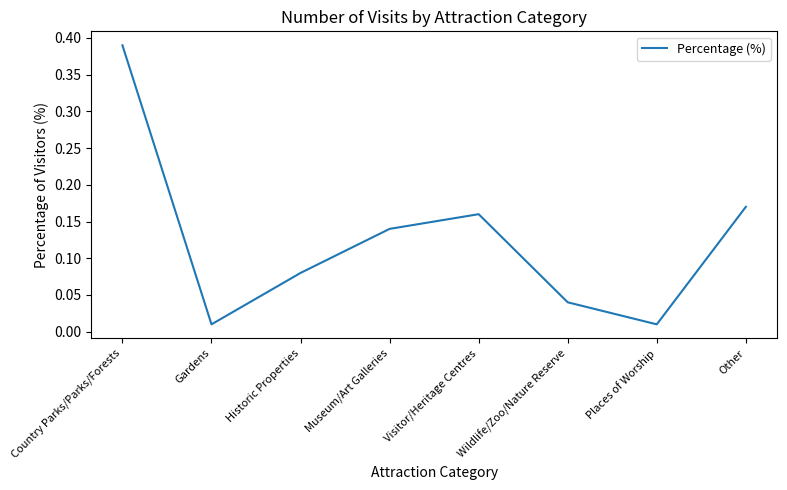

At which category does the chart reach its peak across all series?

Country Parks/Parks/Forests